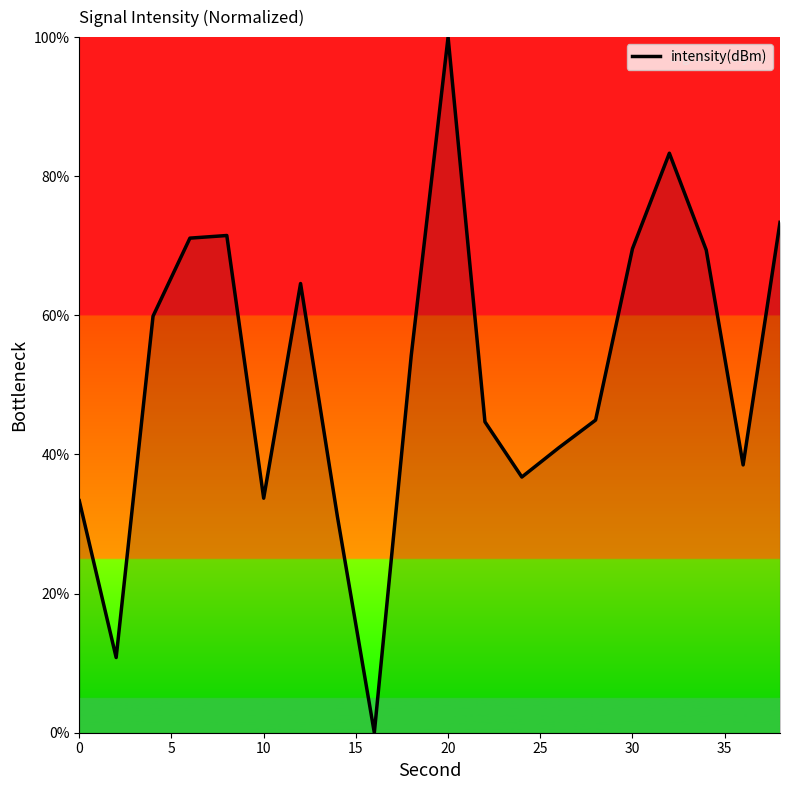

What is the greatest value displayed?

100.0